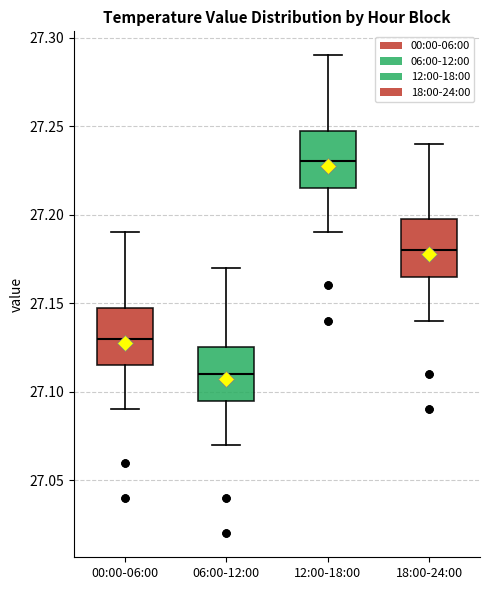

Where does the upper whisker of the box for 18:00-24:00 end on the y-axis? The values are not printed on the chart, so give them approximately, as read against the axis.

27.240